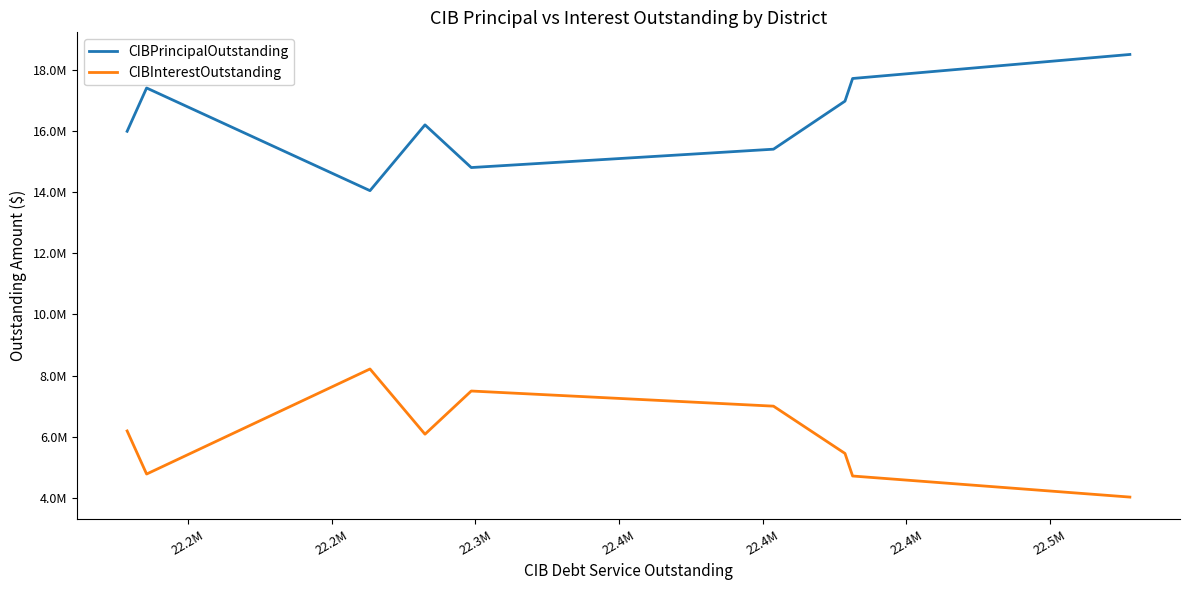

Count the number of data series in this chart.

2